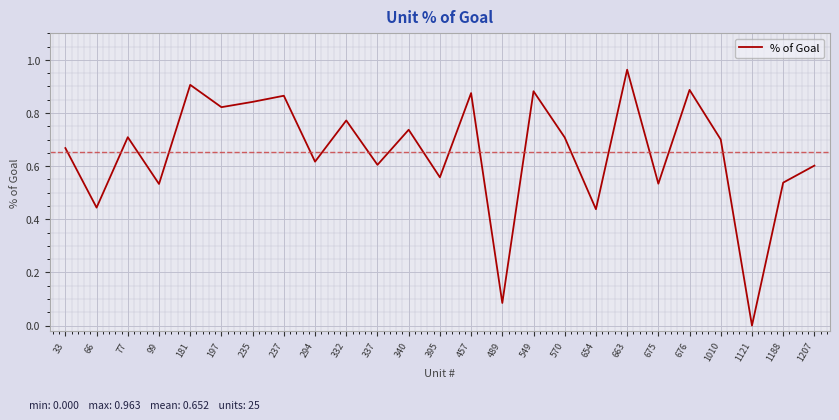

Which has a higher value, 337 or 395?

337